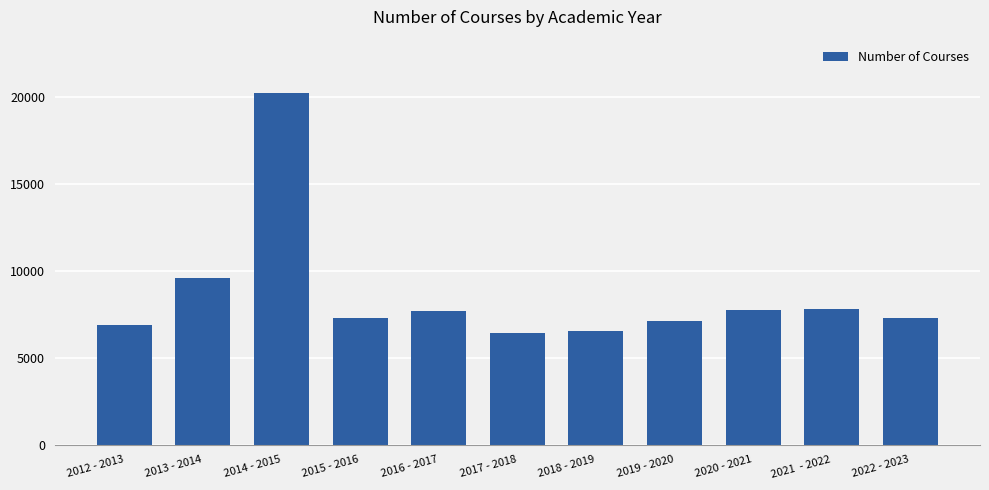

What is the label of the 10th bar from the right?

2013 - 2014